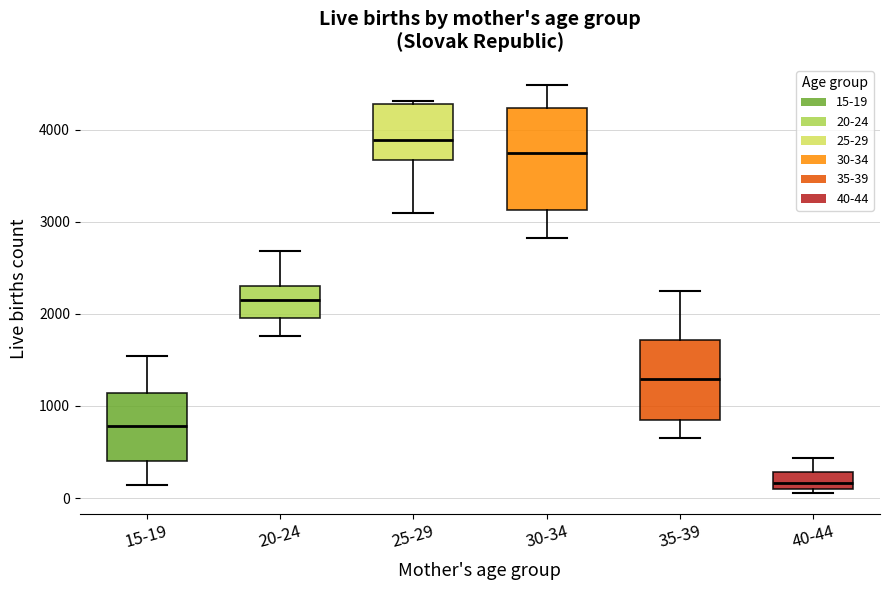

Which box's median line is the highest?

25-29